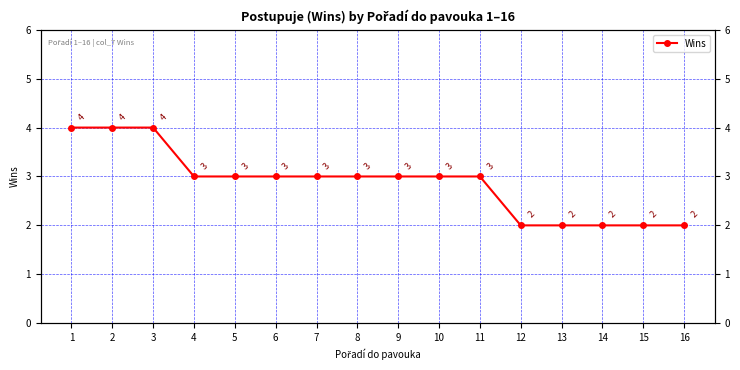

What is the ratio of the value at 4 to the value at 7?

1.0